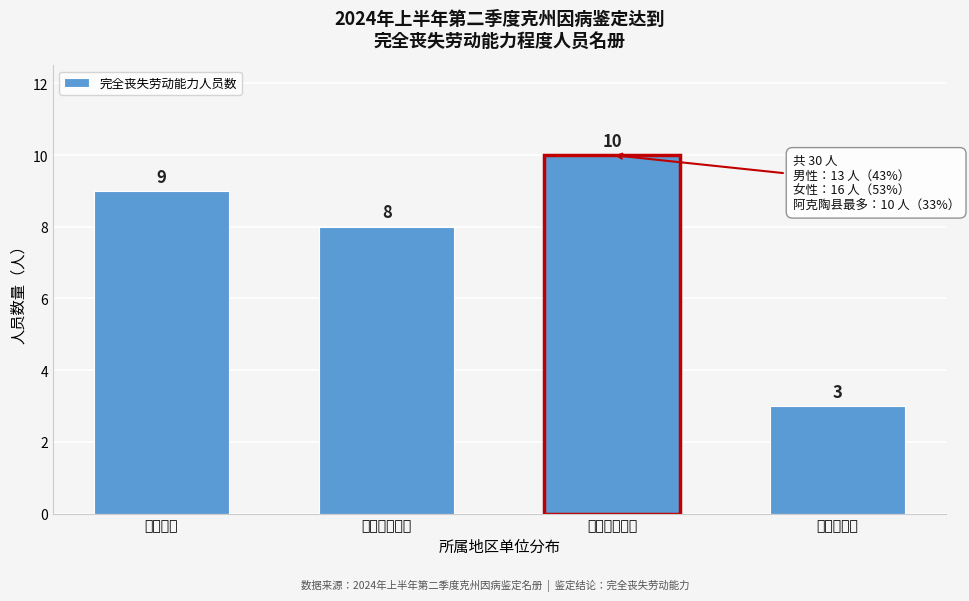

Reading left to right, transcribe all the data shown in this chart.

克州单位=9	阿图什市单位=8	阿克陶县单位=10	乌恰县单位=3